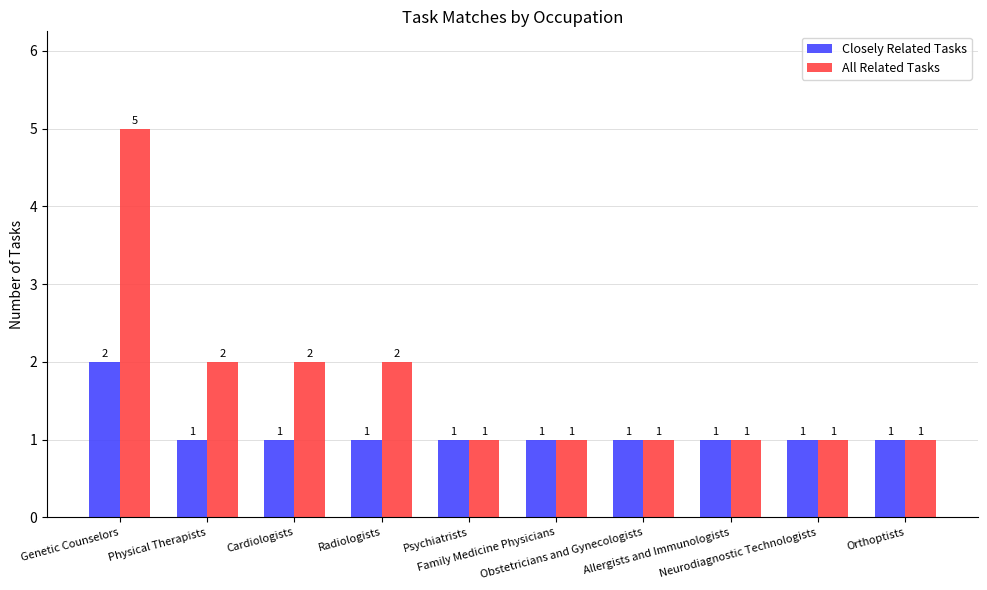

What is the sum of all All Related Tasks values?

17